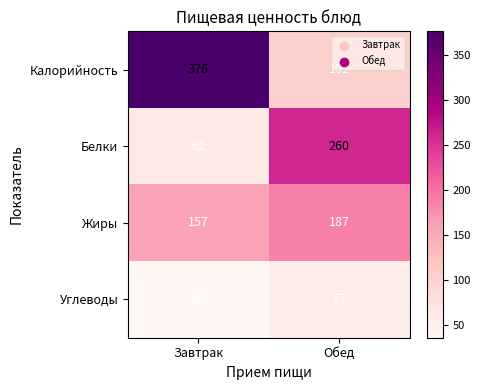

How many data points in Калорийность are less than 376?

1